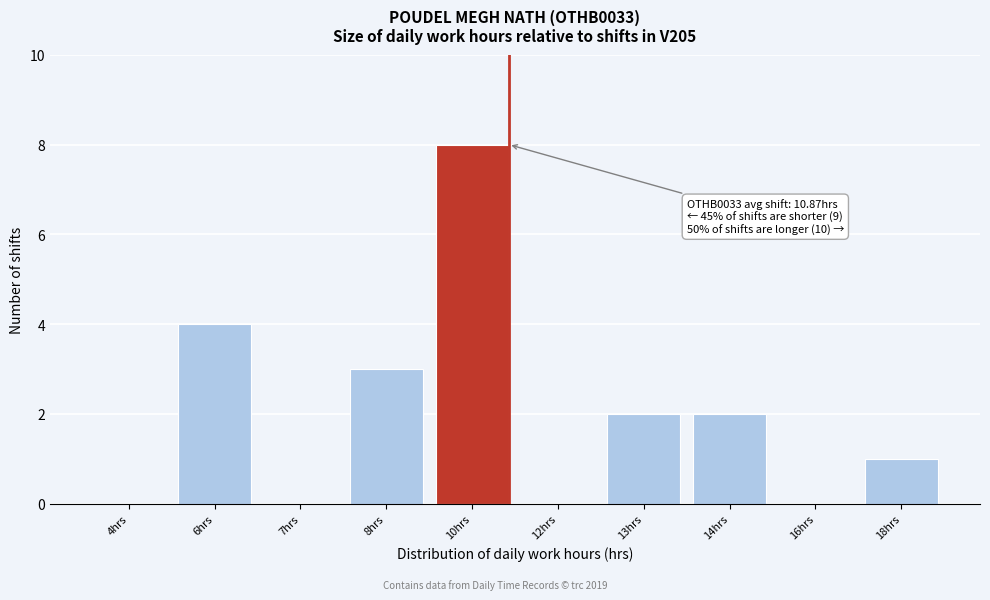

Reading left to right, transcribe all the data shown in this chart.

4hrs=0	6hrs=4	7hrs=0	8hrs=3	10hrs=8	12hrs=0	13hrs=2	14hrs=2	16hrs=0	18hrs=1